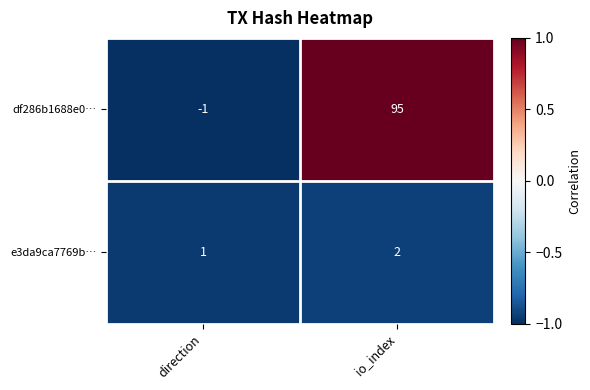

List the series in order of their overall mean, highest first.

df286b1688e0…, e3da9ca7769b…